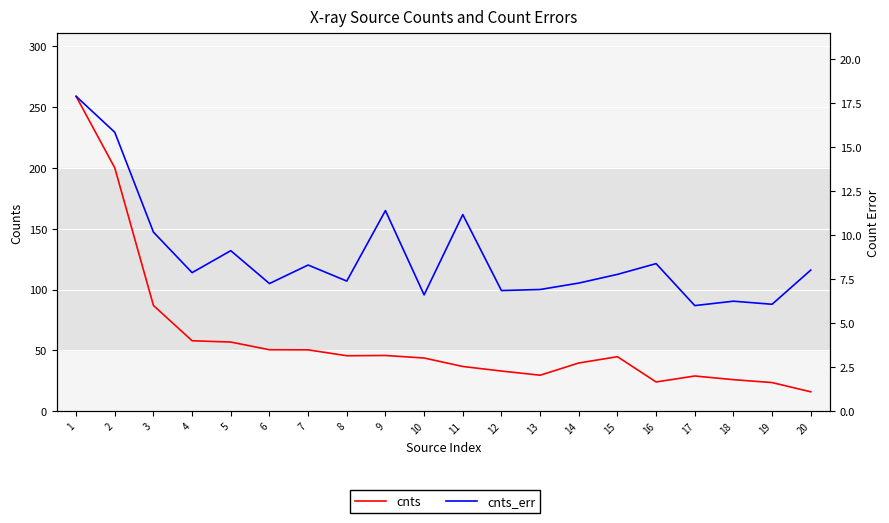

How many data points in cnts are less than 44?

10